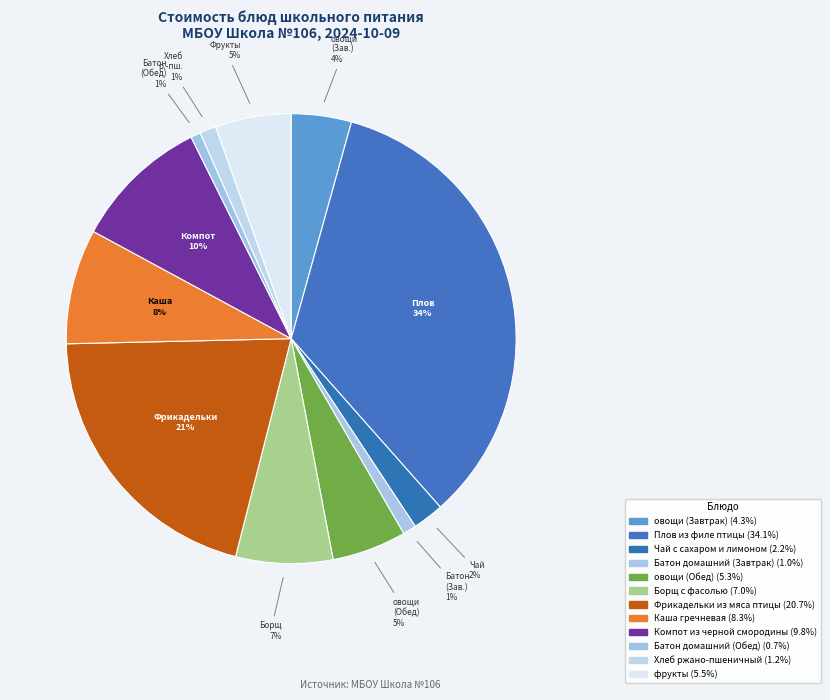

Combined, what portion of the pie is овощи (Обед) and Фрикадельки из мяса птицы?

26.0%